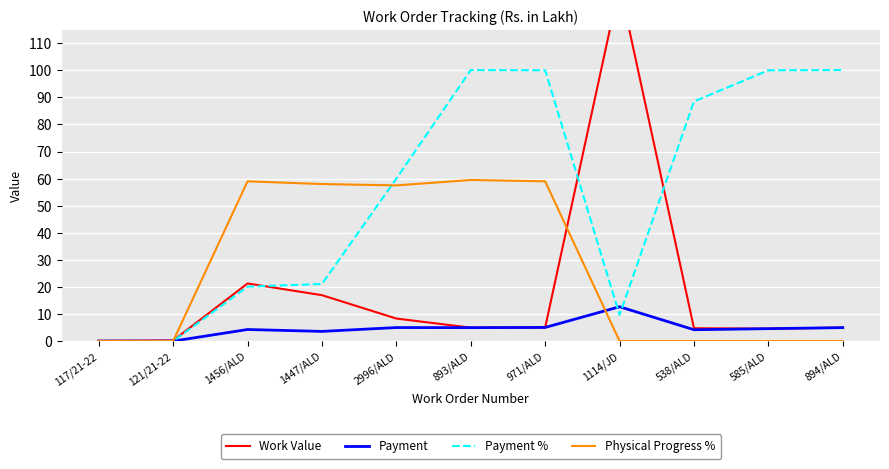

At which label does Work Value reach its peak?

1114/JD